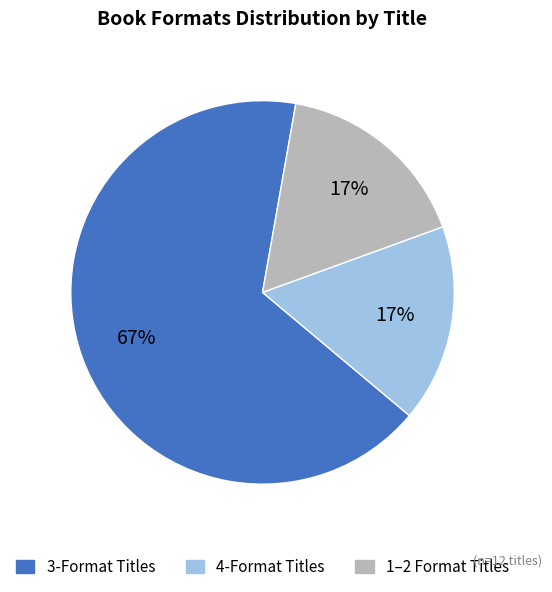

Combined, do 3-Format Titles and 1–2 Format Titles account for over 50%?

Yes